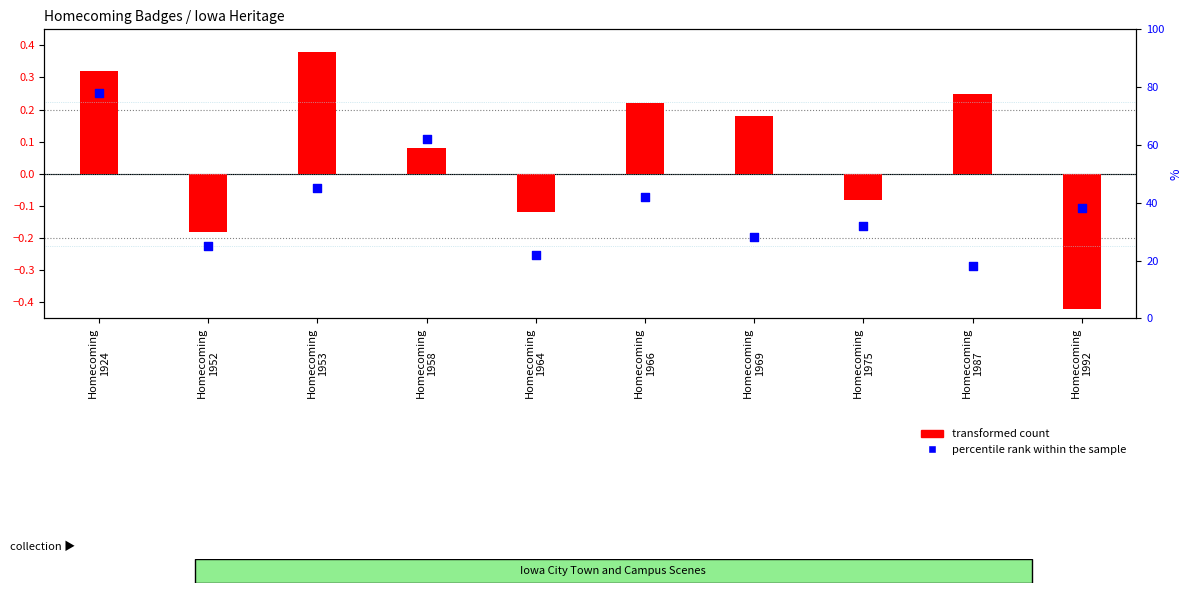

Which series has the widest spread of Y values?

percentile rank within the sample